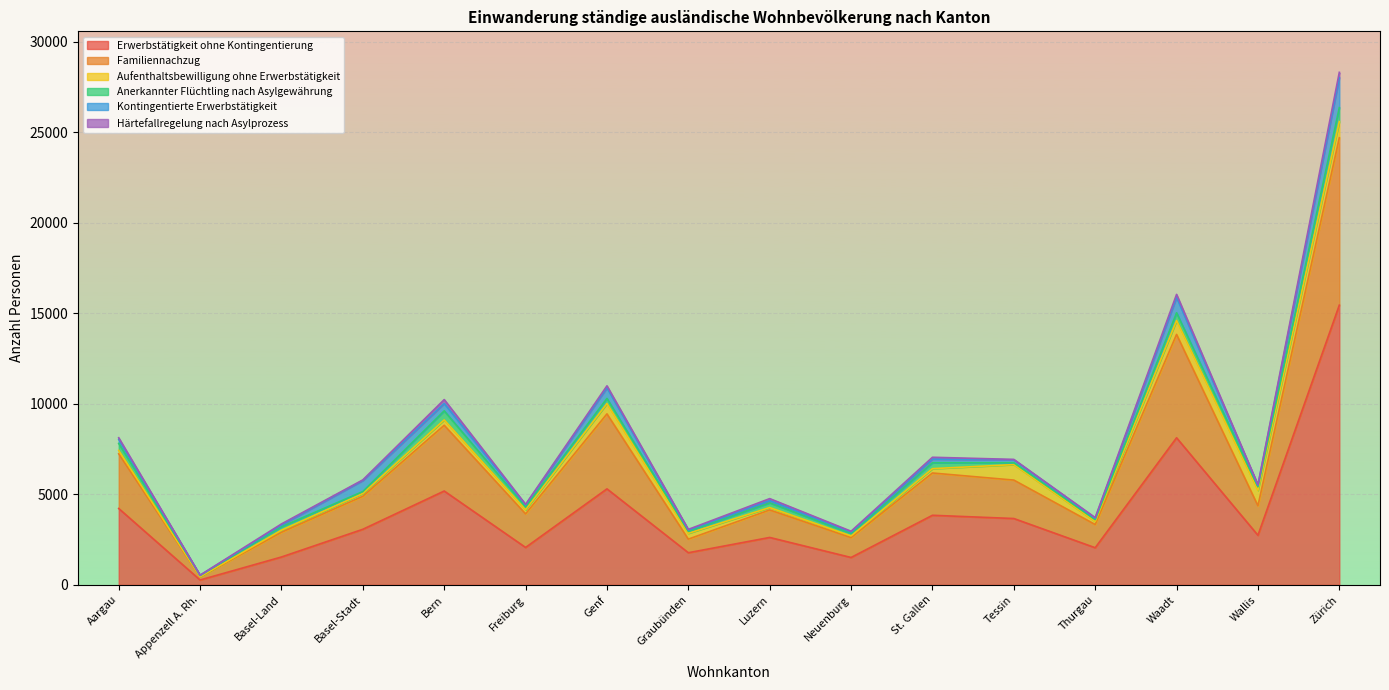

What is the value of the Anerkannter Flüchtling nach Asylgewährung point at the 14th from the left?

429